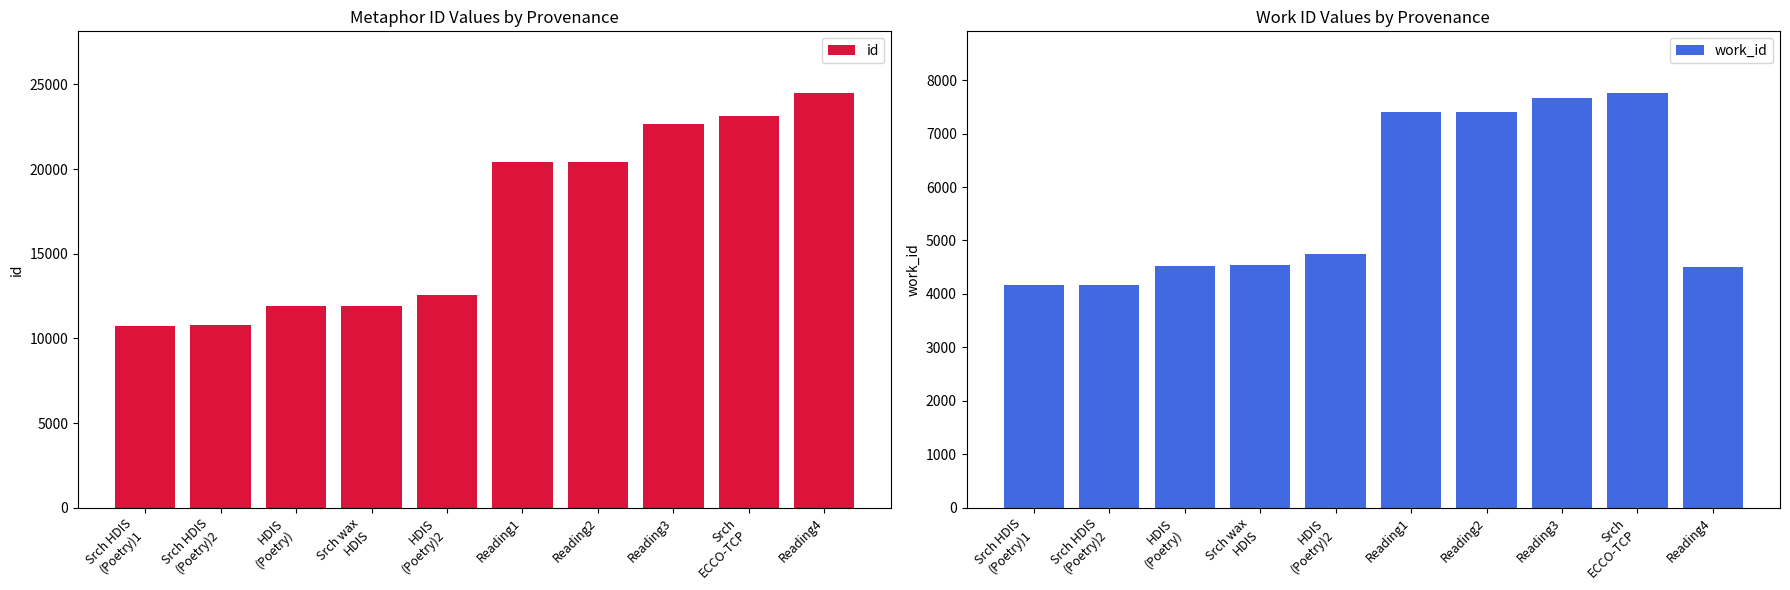

What position from the left is HDIS
(Poetry)2?

5